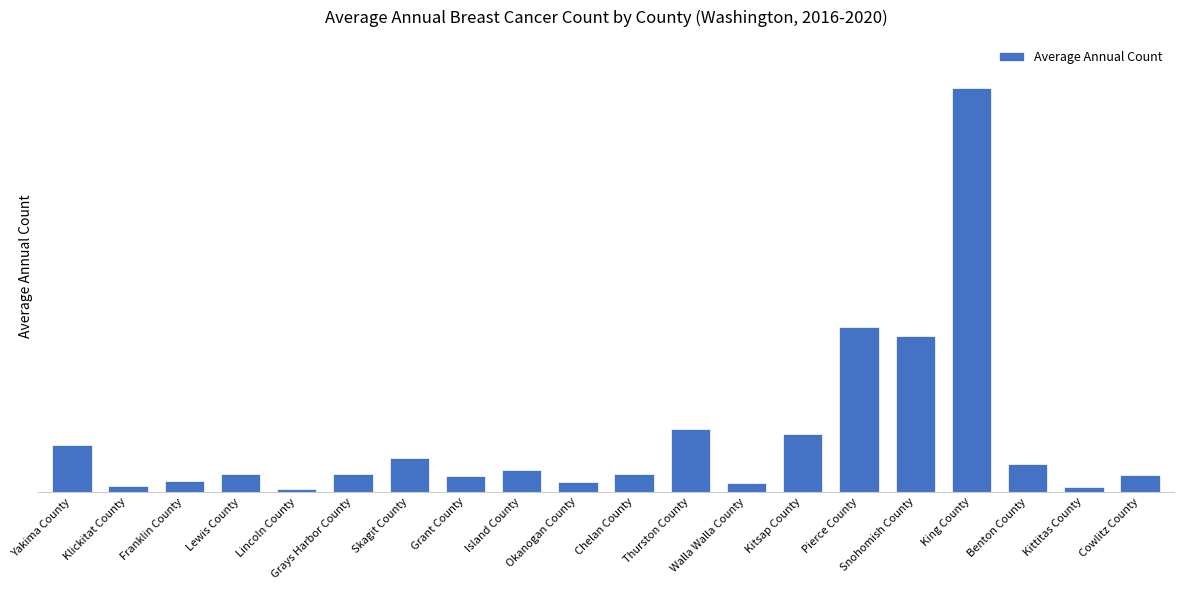

Does the chart contain any negative values?

No